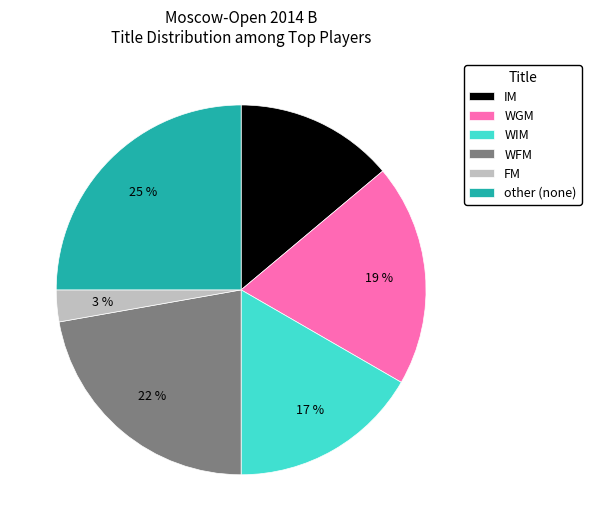

What percentage is the other slice, to the nearest percent?

25%